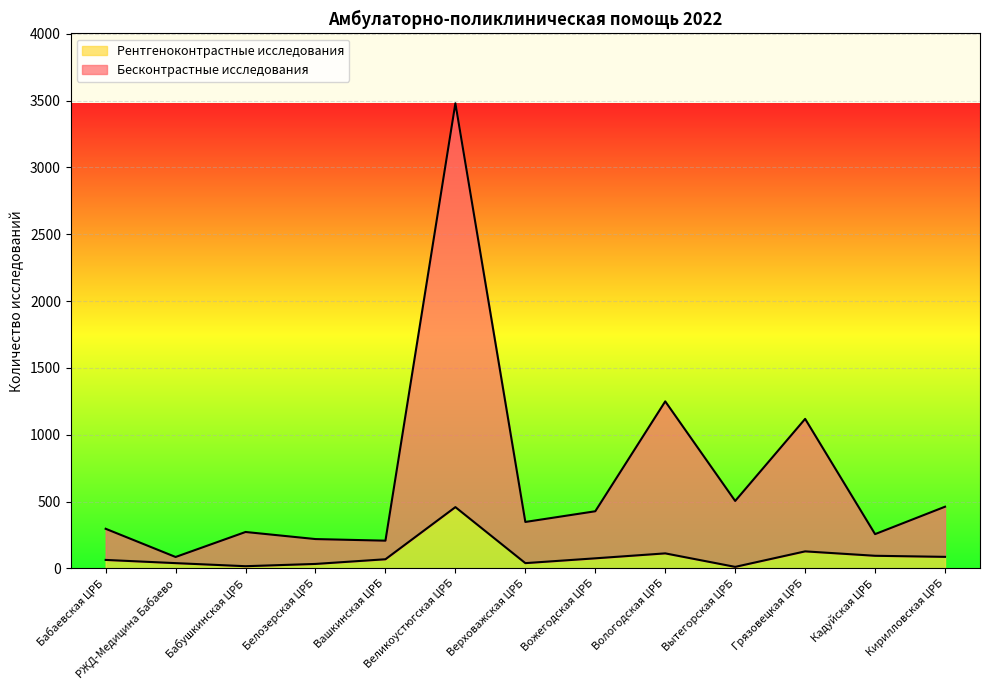

How many distinct data groups are displayed?

2